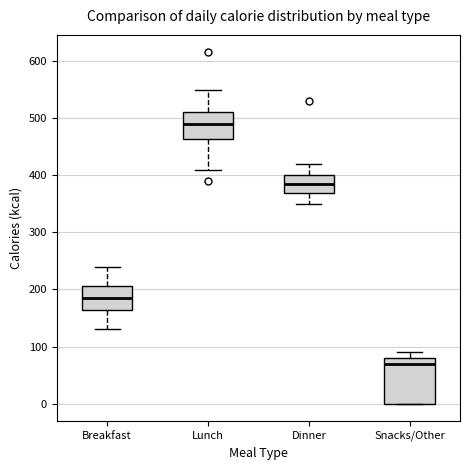

Reading left to right, transcribe this box plot: for each box, give where its median line is, the range the box spans, and where its two whiskers end, as read against the y-axis. The values are not printed on the chart, so give them approximately, as read against the axis.

Breakfast: median 190, box 160 to 210, whiskers 130 to 240
Lunch: median 490, box 460 to 510, whiskers 410 to 550
Dinner: median 390, box 370 to 400, whiskers 350 to 420
Snacks/Other: median 70, box 0 to 80, whiskers 0 to 90